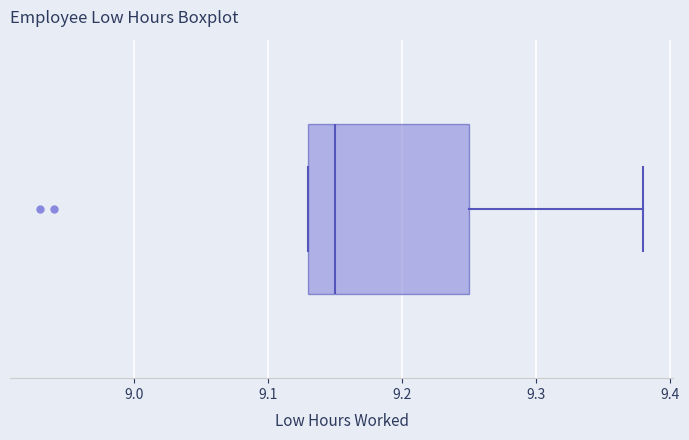

Transcribe this box plot: give where the median line is, the range the box spans, and where the two whiskers end, as read against the x-axis. The values are not printed on the chart, so give them approximately, as read against the axis.

median 9.15, box 9.13 to 9.25, whiskers 9.13 to 9.38